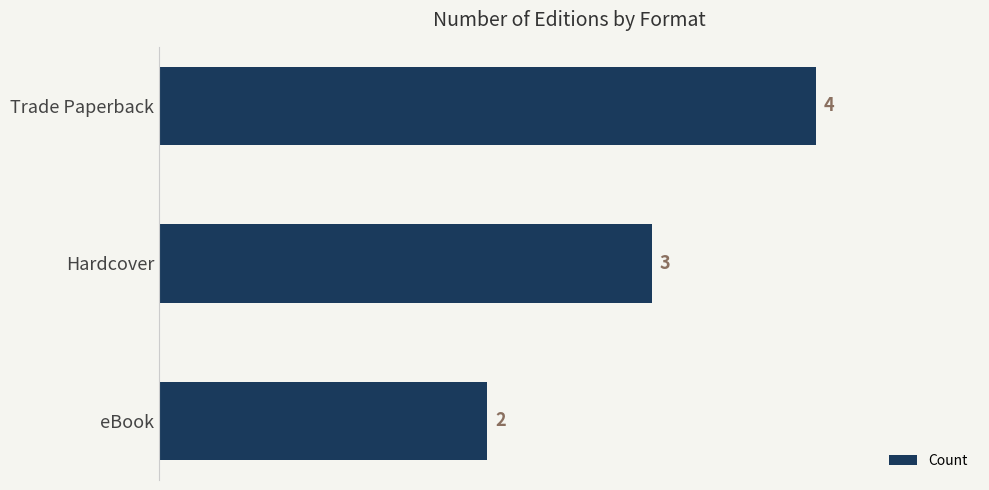

Is it true that the value at Hardcover is 3?

True